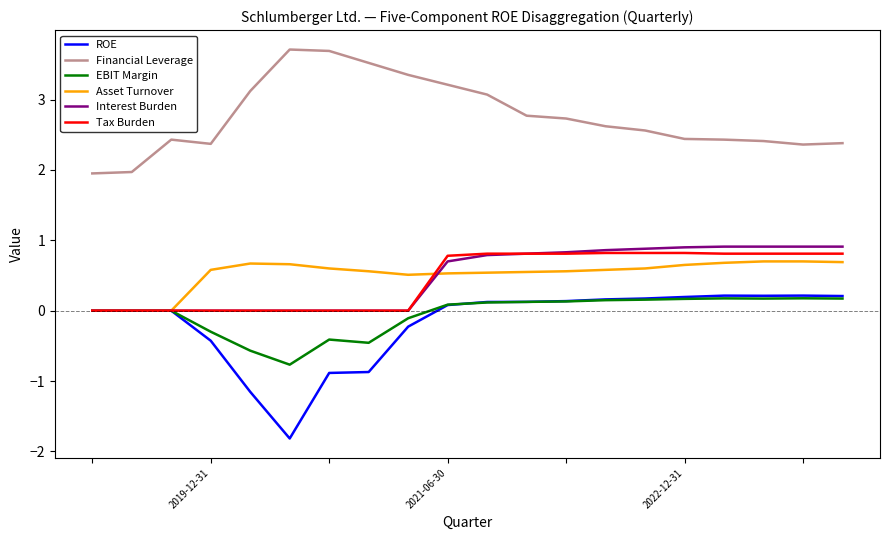

Which series has the largest range (max minus min)?

ROE